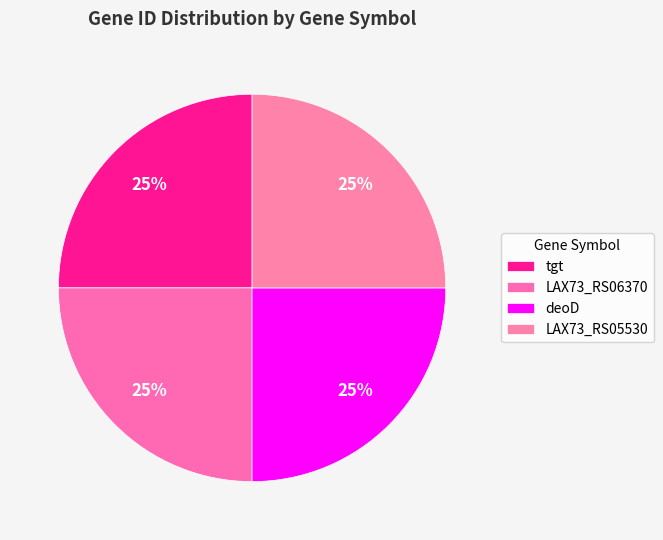

How many segments does this pie chart have?

4